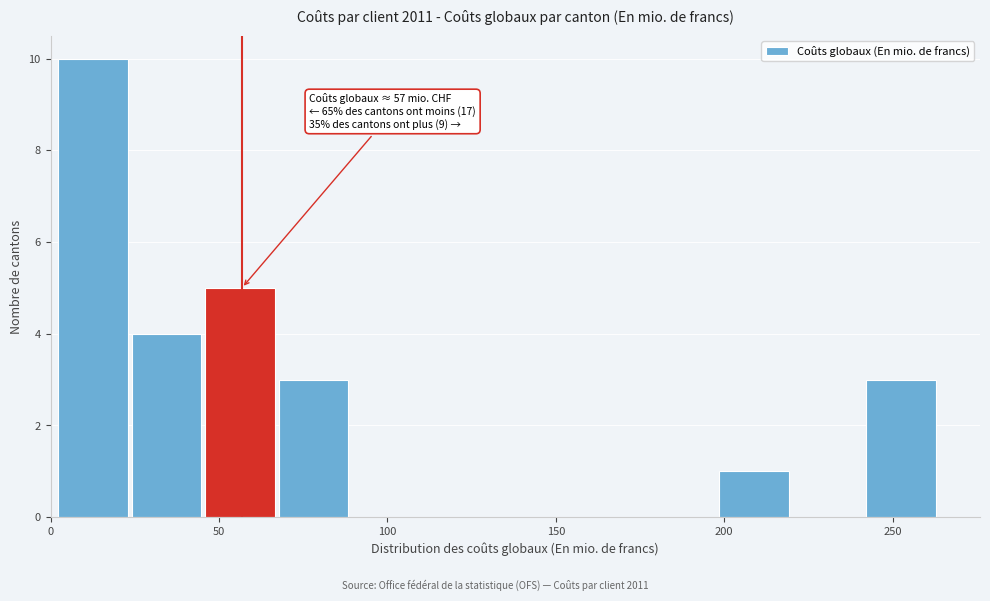

Which range on the x-axis has the tallest bar?

0 to 25